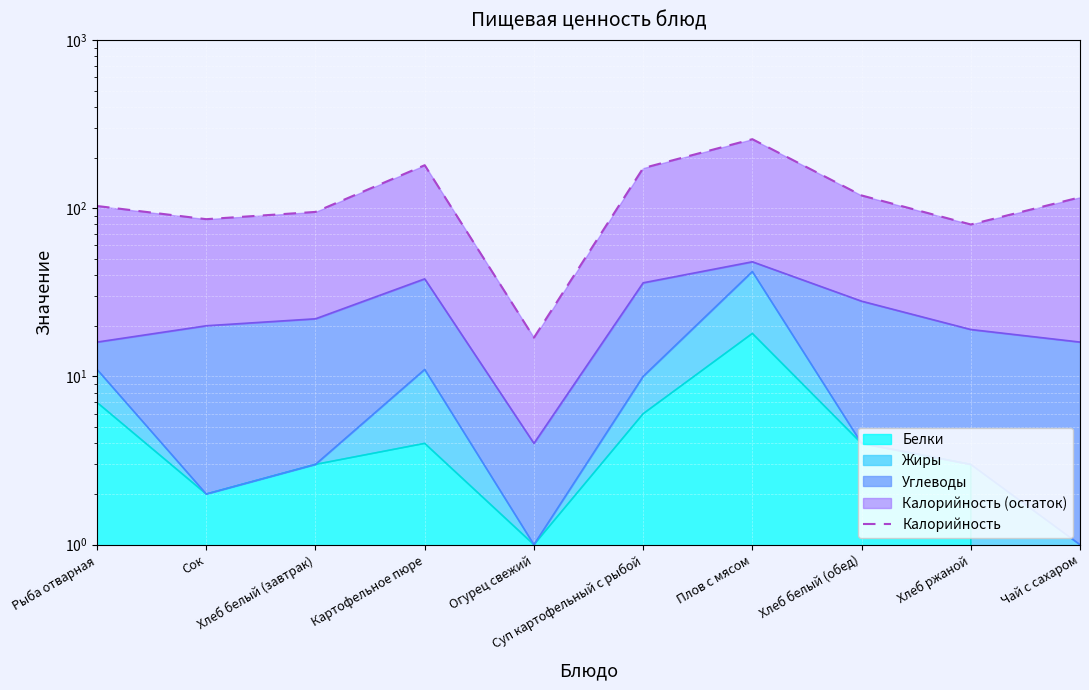

True or false: the data shows 197 at Чай с сахаром.

False